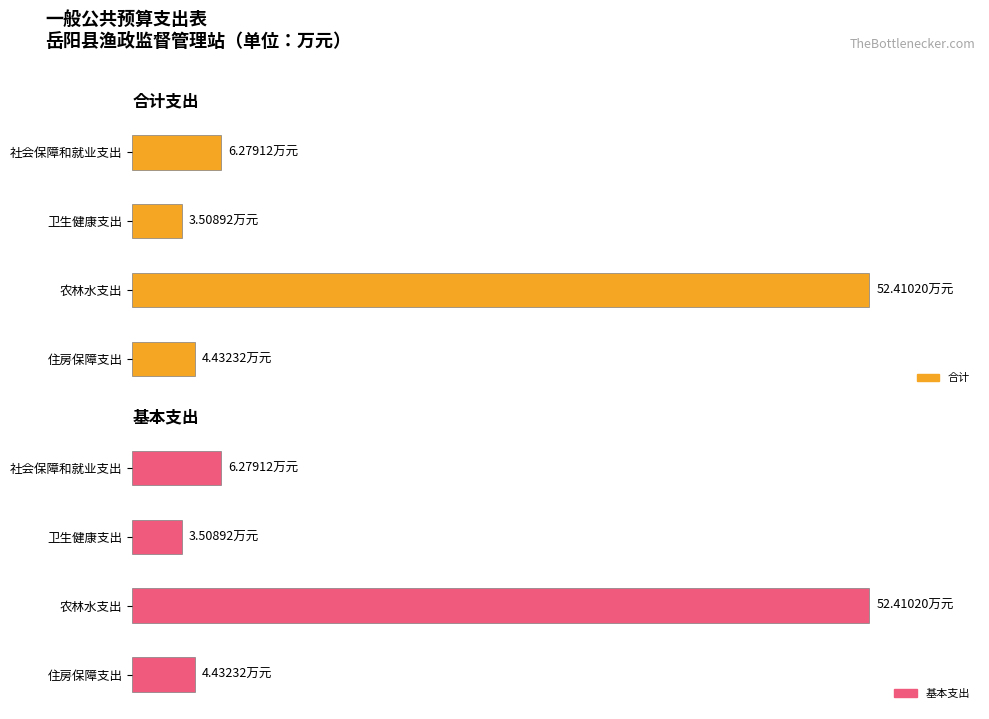

The value of 合计 at 卫生健康支出 is 3.5. True or false?

True